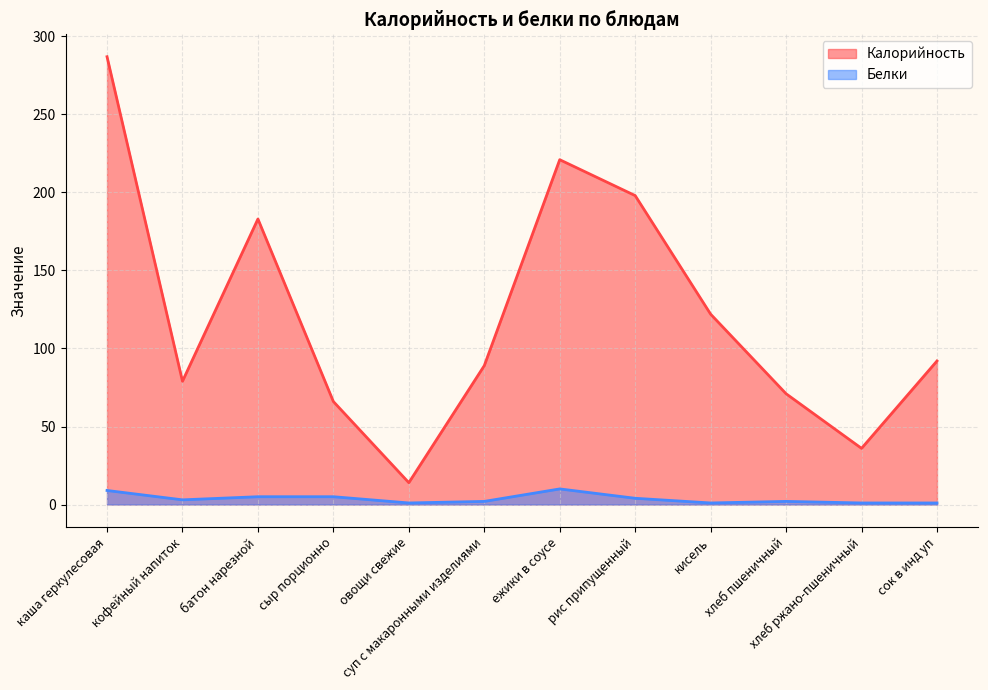

How many lines are shown in the chart?

2